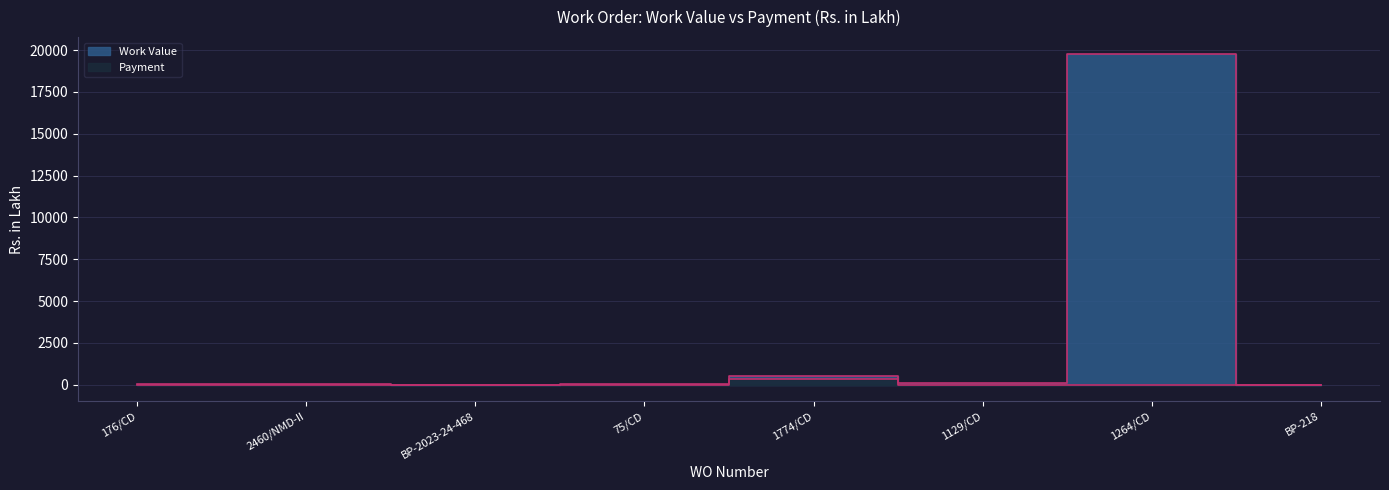

Is the value of Work Value at BP-2023-24-468 greater than the value of Payment at 1129/CD?

Yes